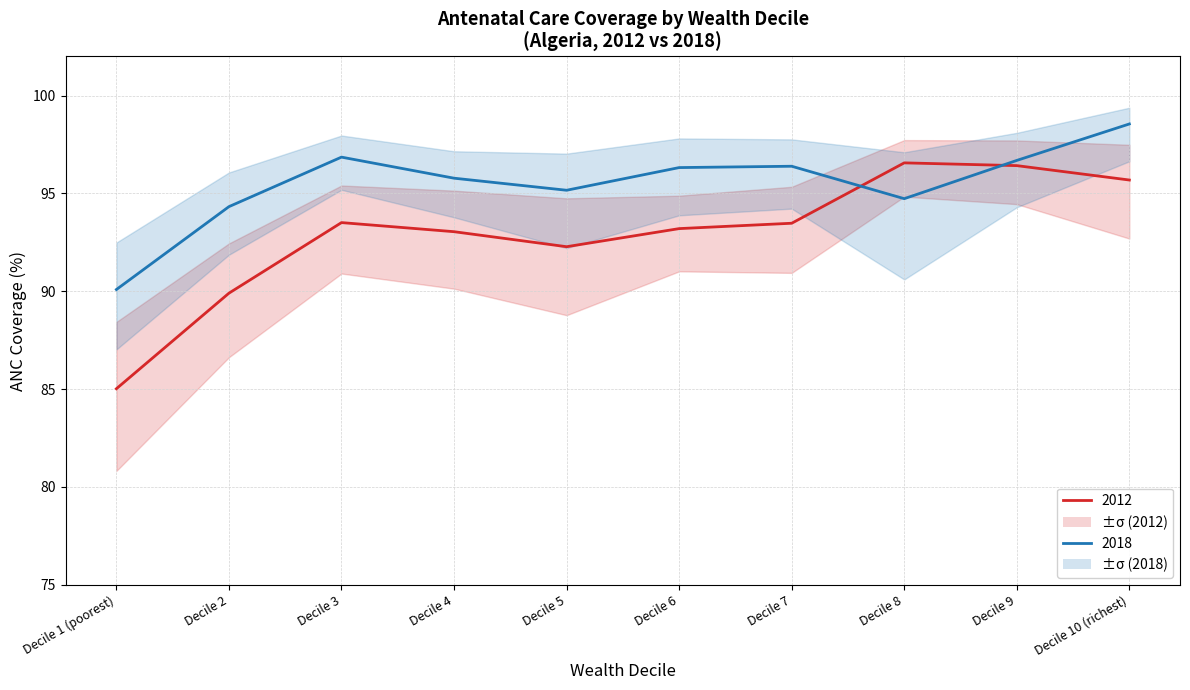

True or false: 2012 Numeric and 2012 High intersect in this chart.

False